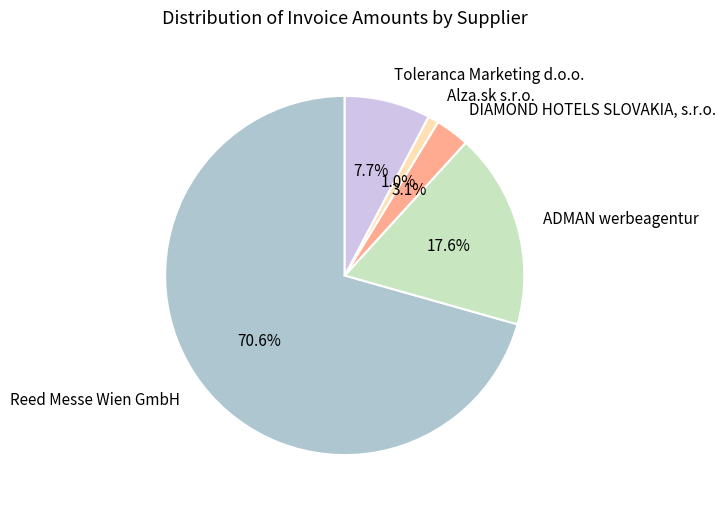

What is the total percentage of Alza.sk s.r.o. and Reed Messe Wien GmbH?

71.6%